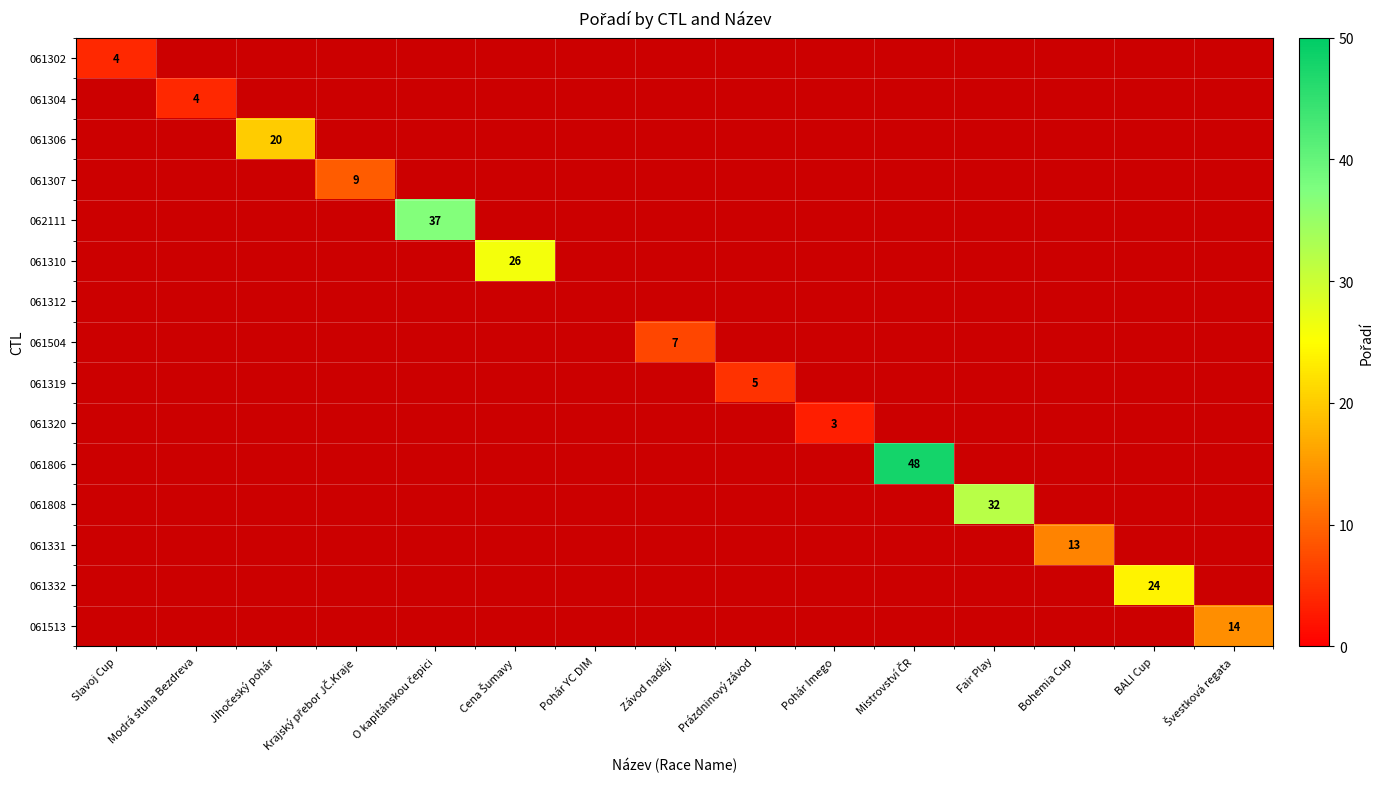

Which label corresponds to the largest value in the chart?

Mistrovství ČR